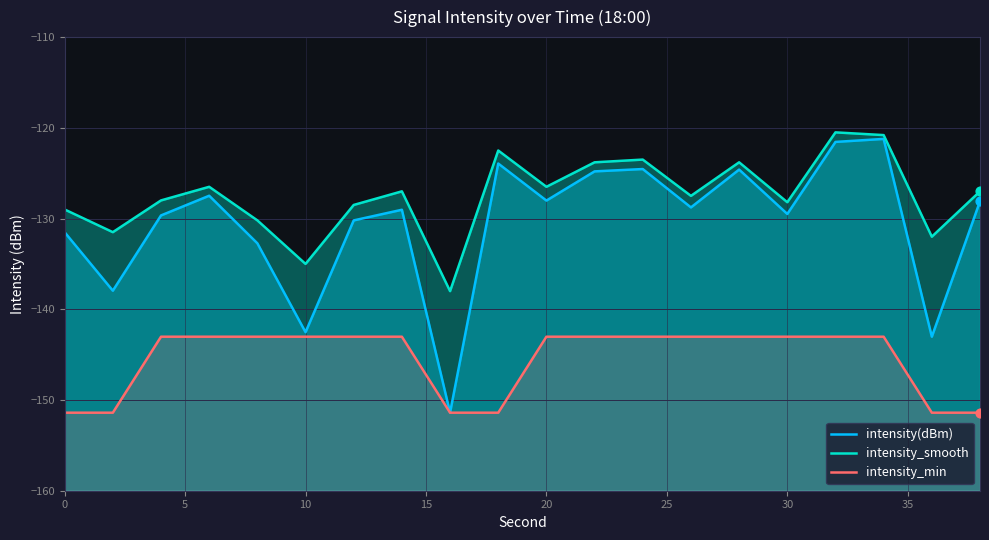

Which series has the largest Y range (max minus min)?

intensity(dBm)